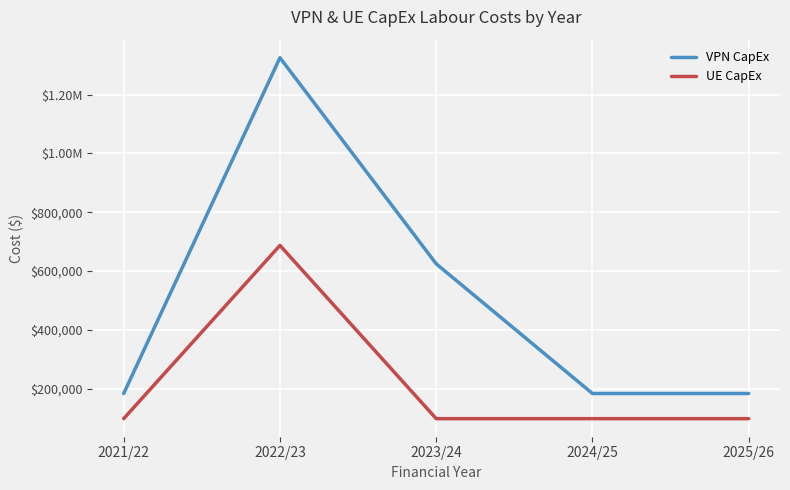

Does the chart have visible grid lines?

Yes